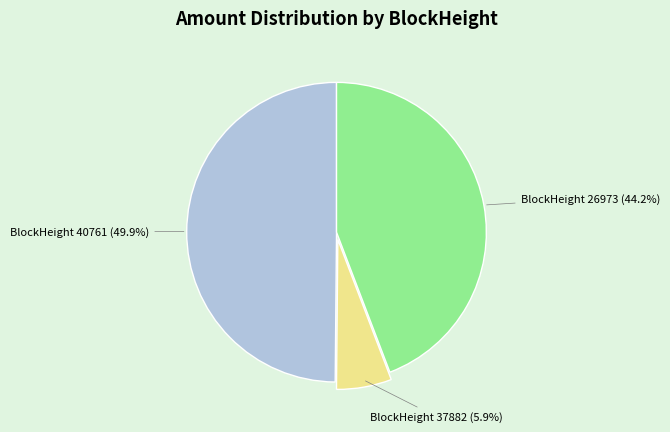

Which slice is the largest?

BlockHeight 40761 (49.9%)